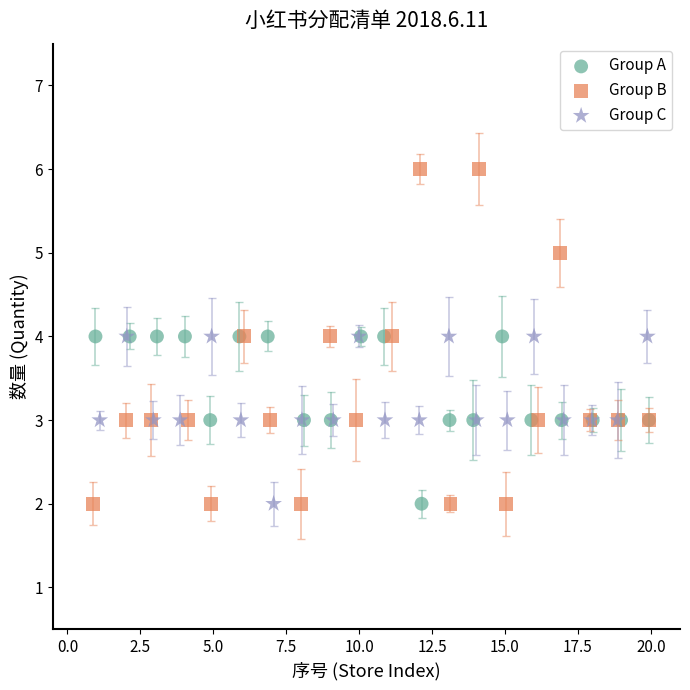

Which series has the largest Y range (max minus min)?

Group B